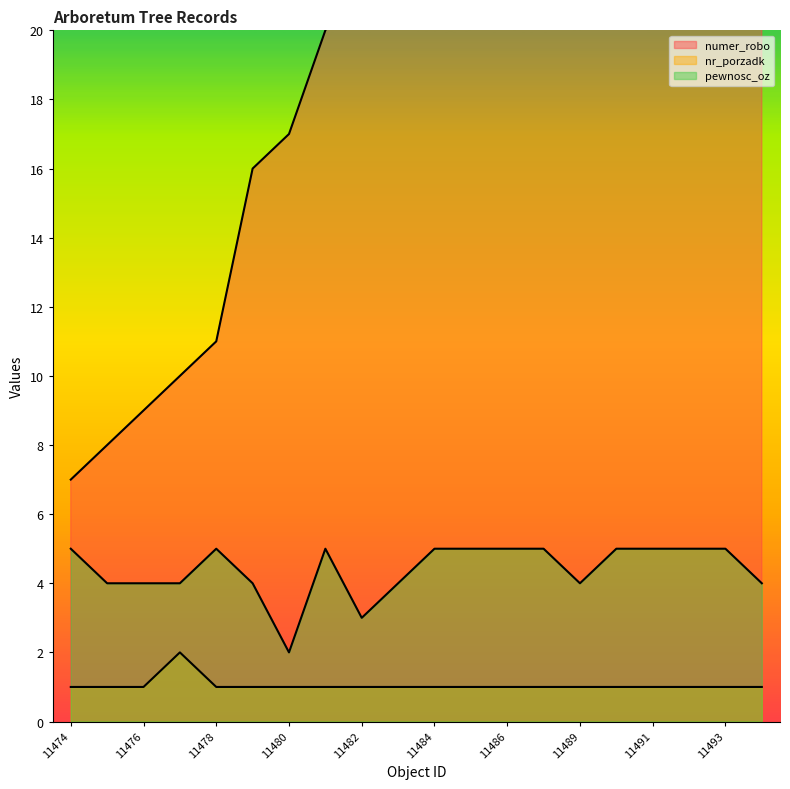

At how many categories does at least one series exceed 27?

7